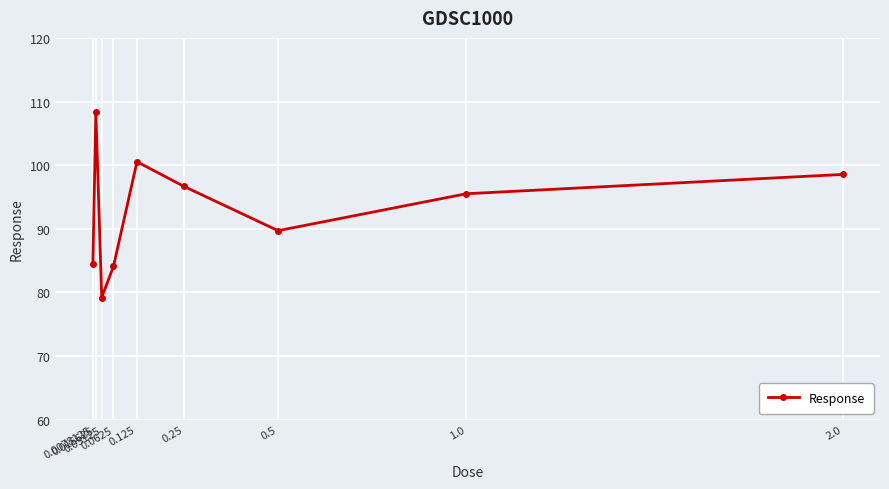

Where is the first local minimum?

0.03125